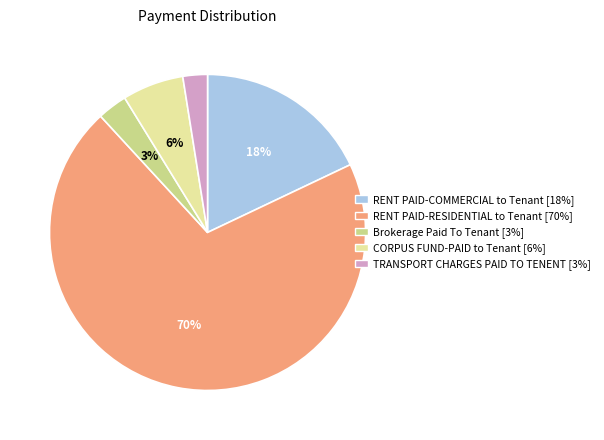

Which slice is the largest?

RENT PAID-RESIDENTIAL to Tenant